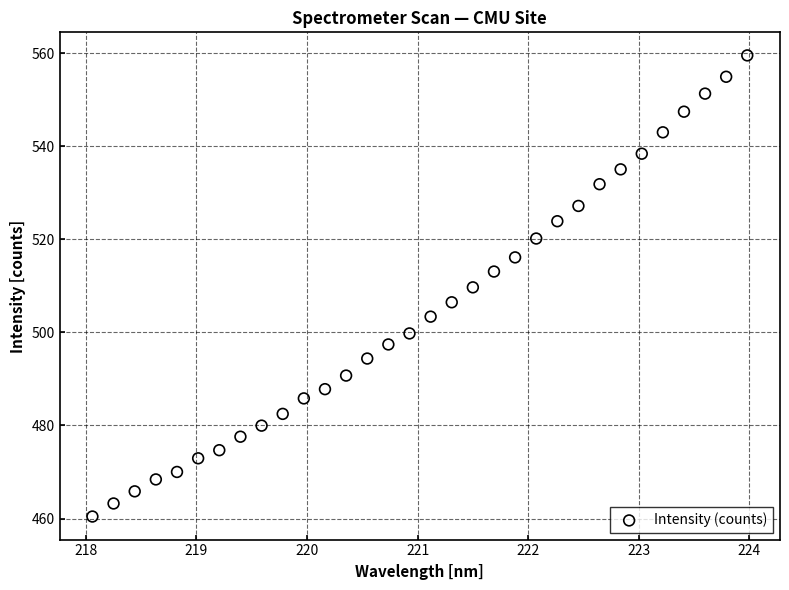

What is the range of X values (max minus min)?

5.9